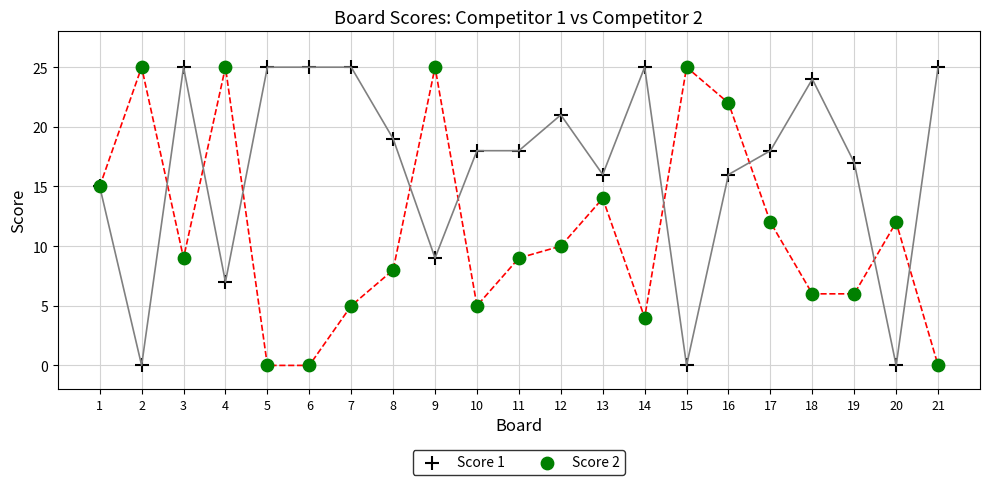

What is the X range (max minus min) for the scatter plot?

20